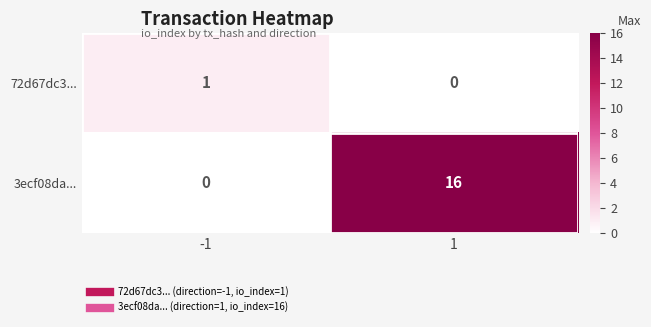

Rank the series by their maximum value, from highest to lowest.

3ecf08da..., 72d67dc3...